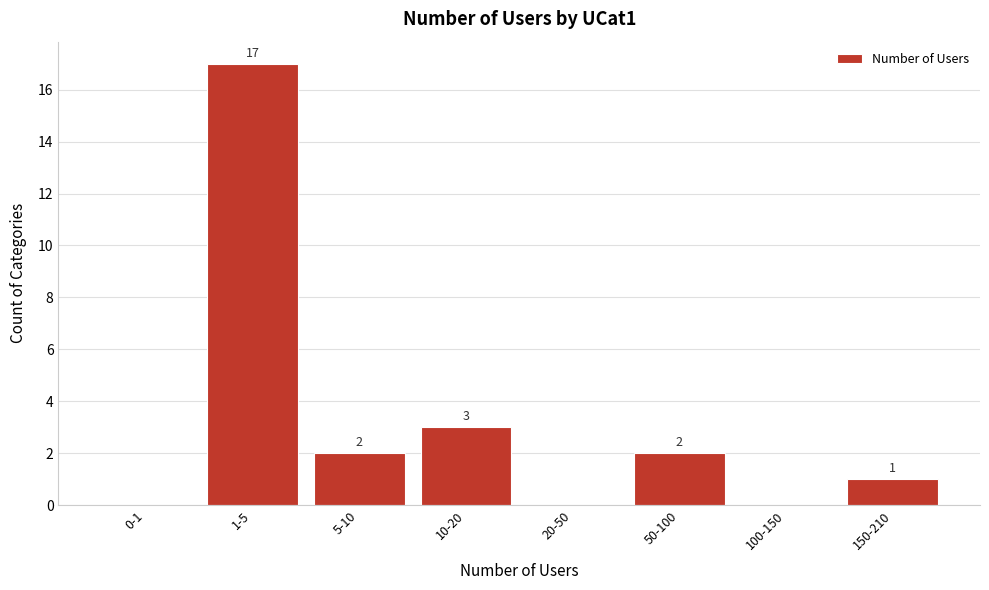

Reading left to right, transcribe all the data shown in this chart.

0-1=0	1-5=17	5-10=2	10-20=3	20-50=0	50-100=2	100-150=0	150-210=1